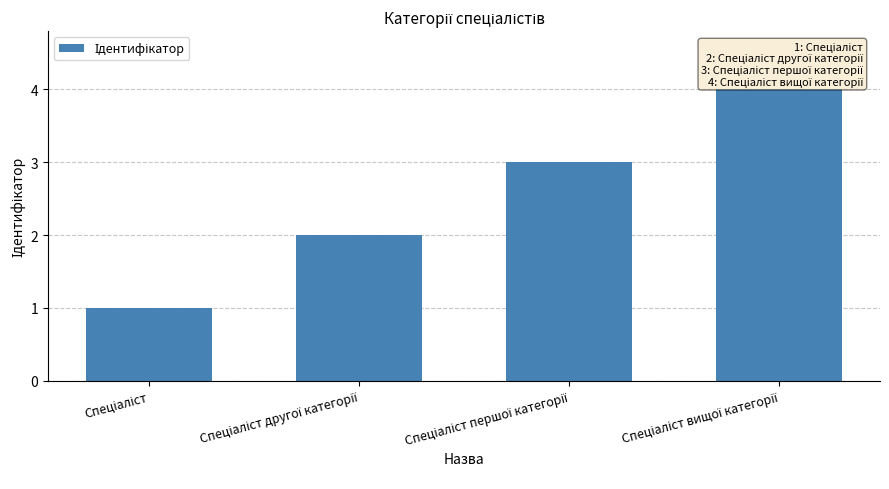

How many bars are there in total?

4